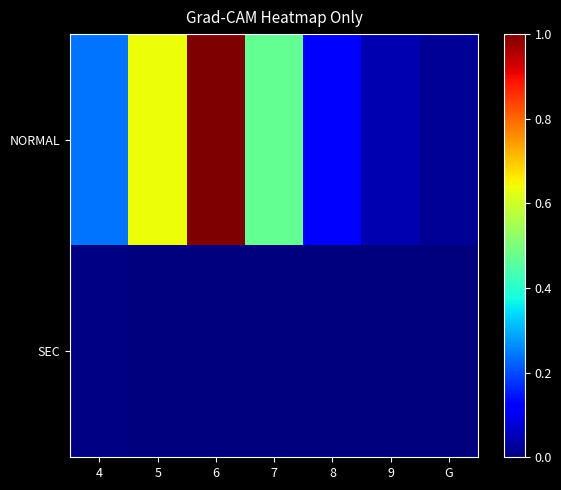

Which series has the widest spread of values?

NORMAL